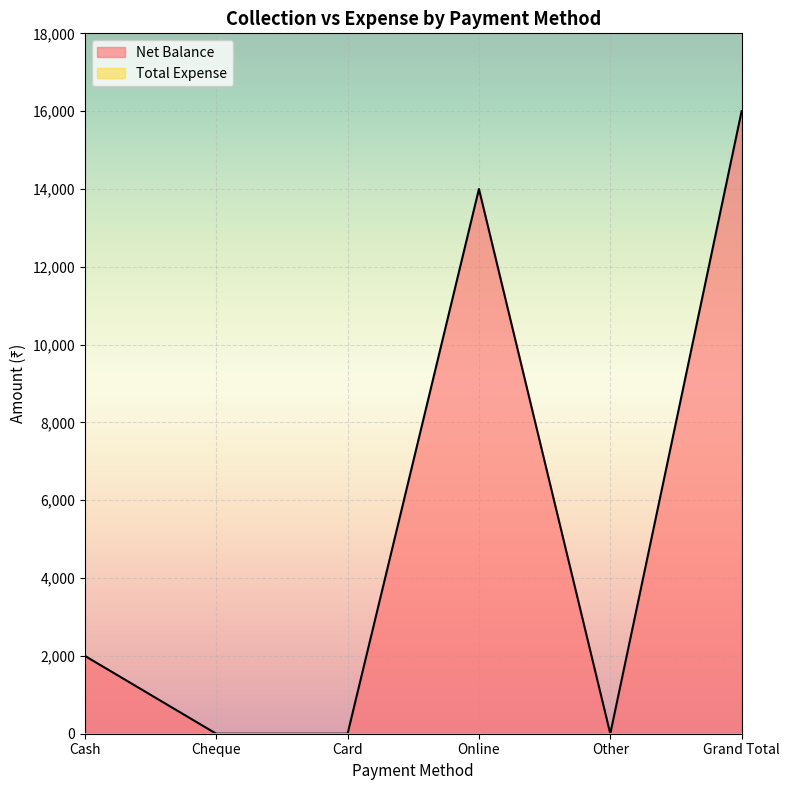

What is the average value?

5333